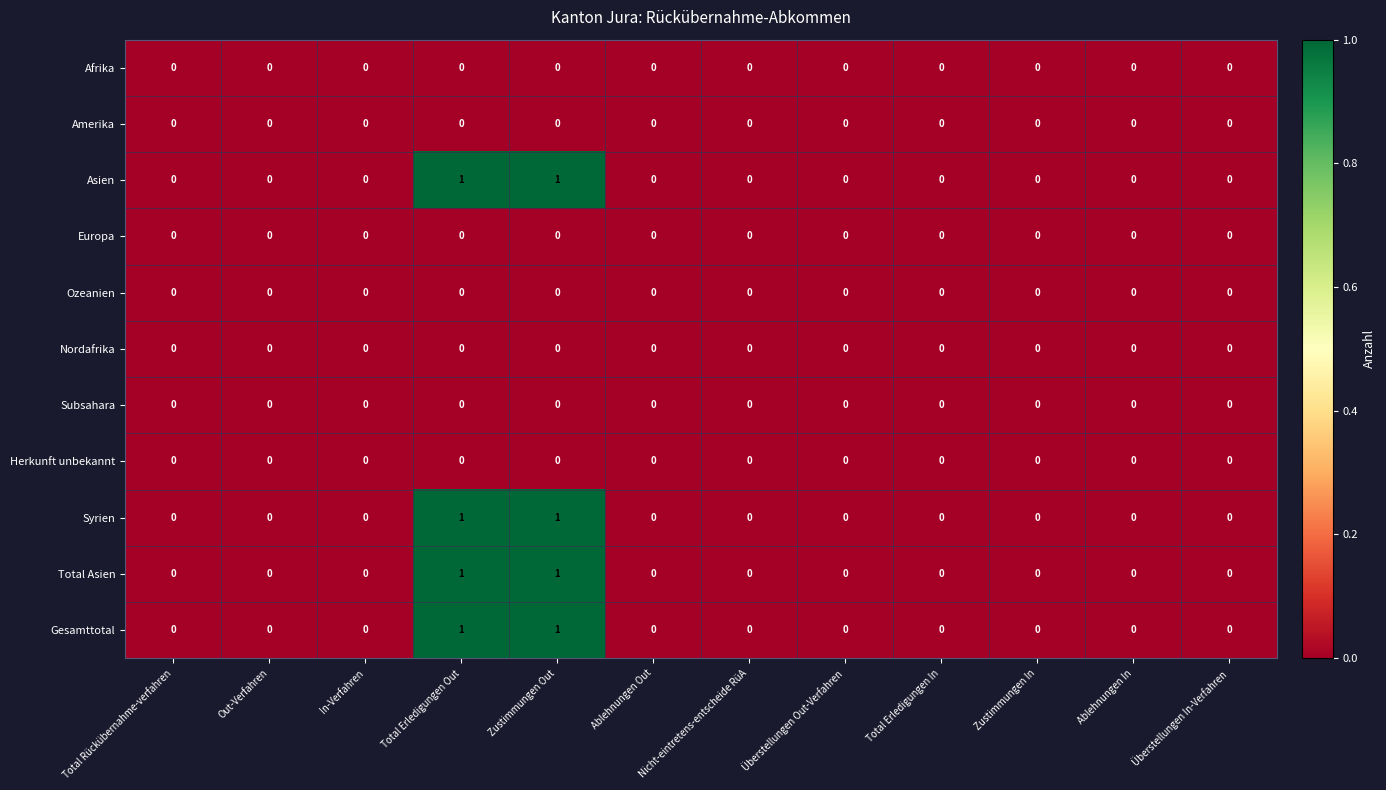

The value of Amerika at Nicht-eintretens-entscheide RüA is 0. True or false?

True